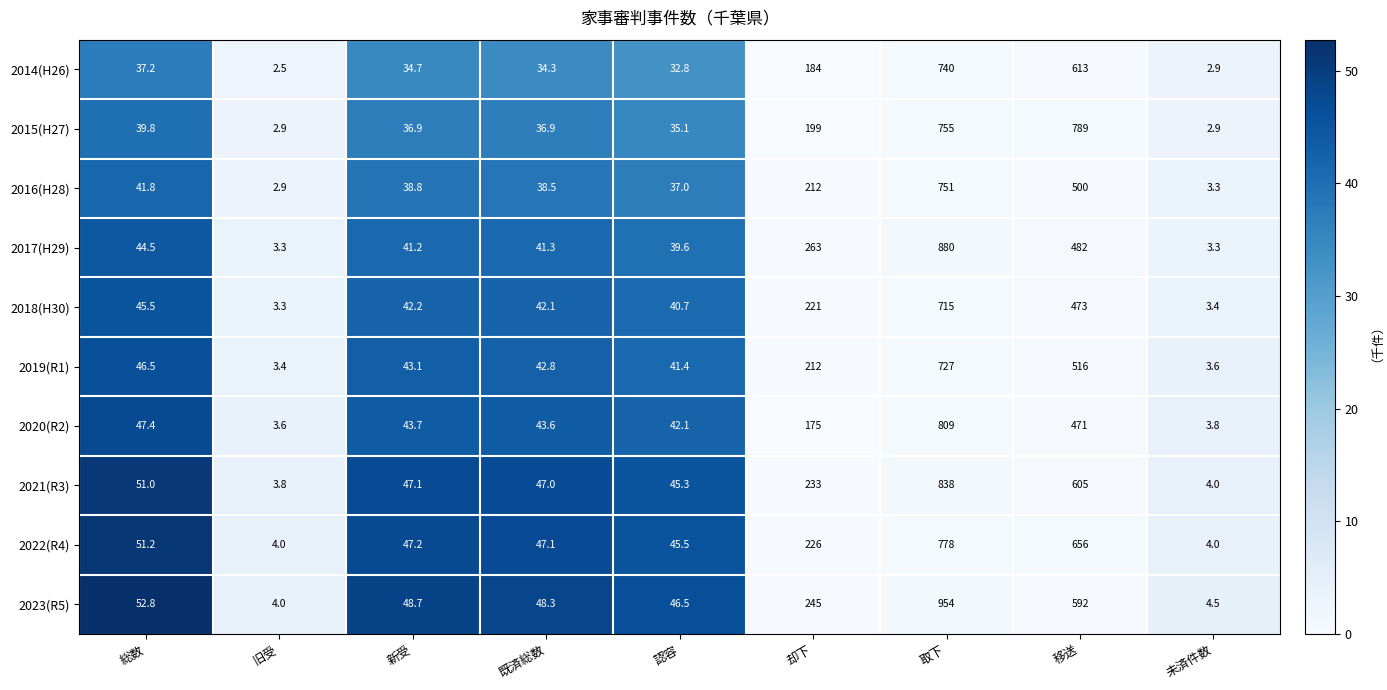

List the series in order of their peak value, highest first.

2023(R5), 2017(H29), 2021(R3), 2020(R2), 2015(H27), 2022(R4), 2016(H28), 2014(H26), 2019(R1), 2018(H30)